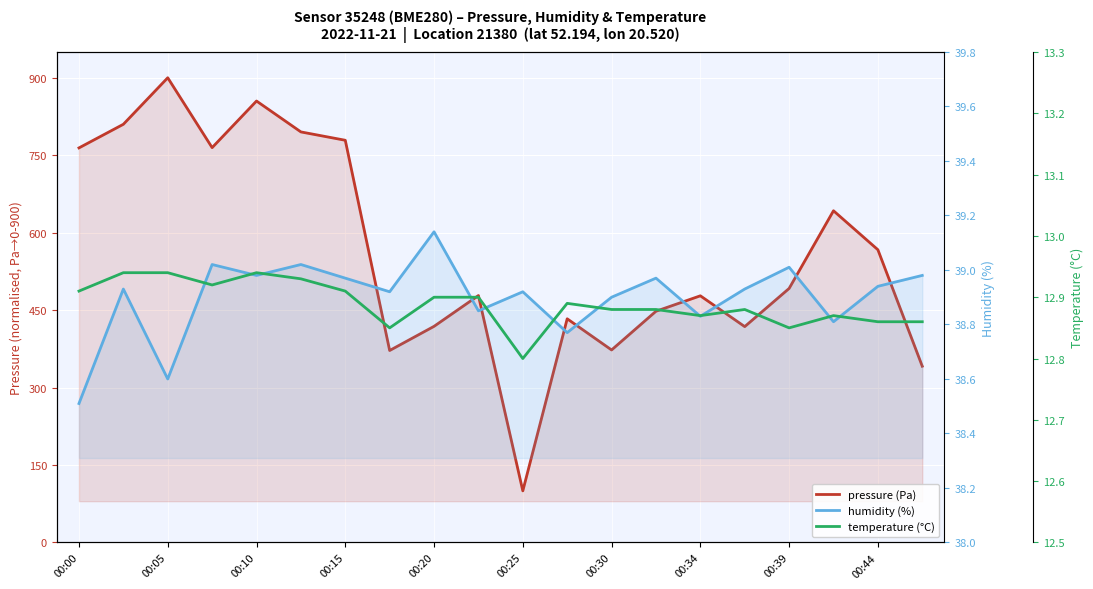

Which series has the largest range (max minus min)?

pressure (Pa)